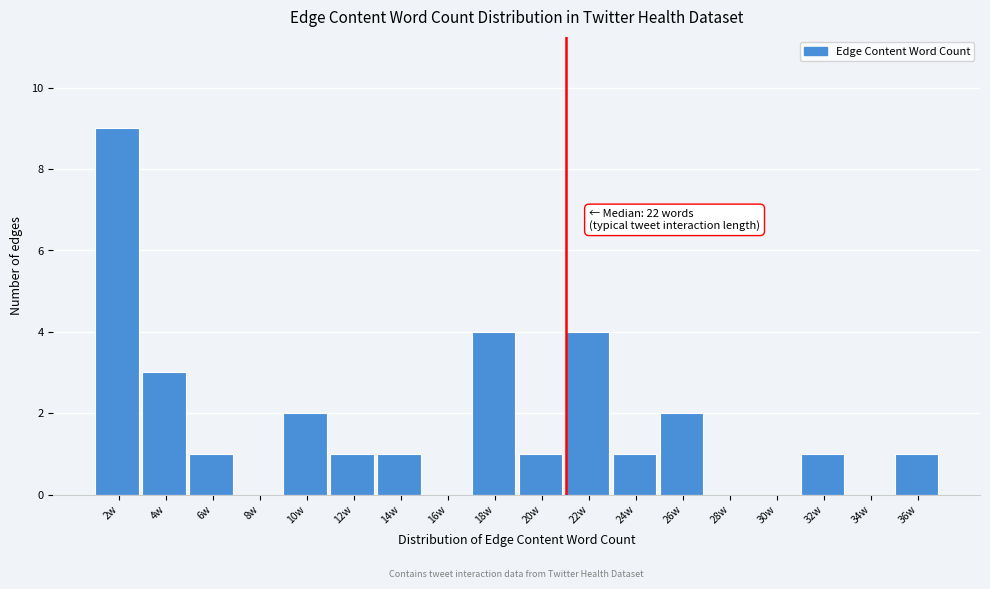

Reading left to right, list all the values displayed in this chart.

2w=9	4w=3	6w=1	8w=0	10w=2	12w=1	14w=1	16w=0	18w=4	20w=1	22w=4	24w=1	26w=2	28w=0	30w=0	32w=1	34w=0	36w=1